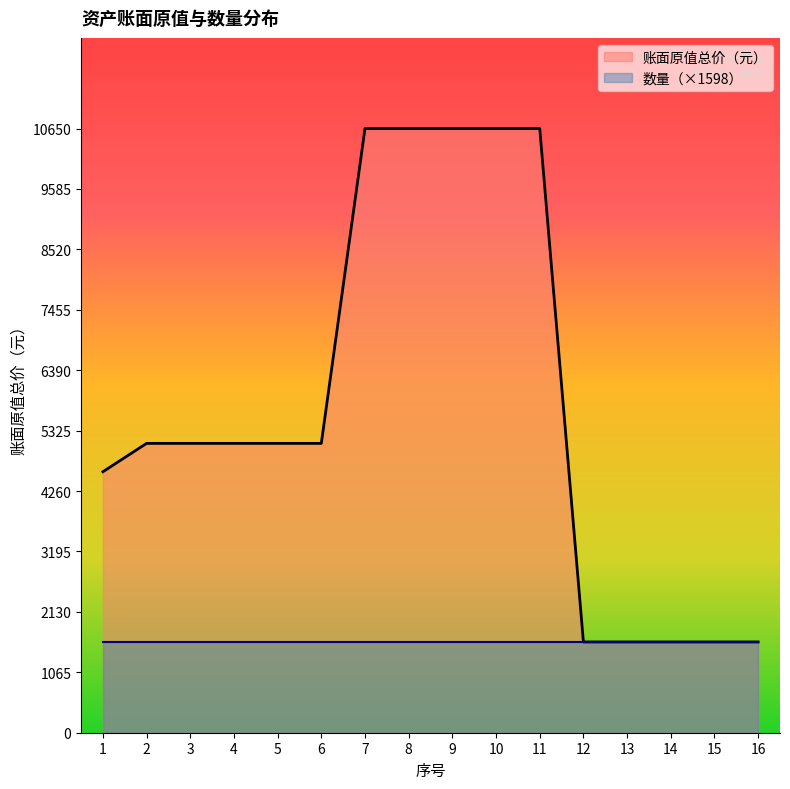

What is the sum of the values at 3 and 12?

6700